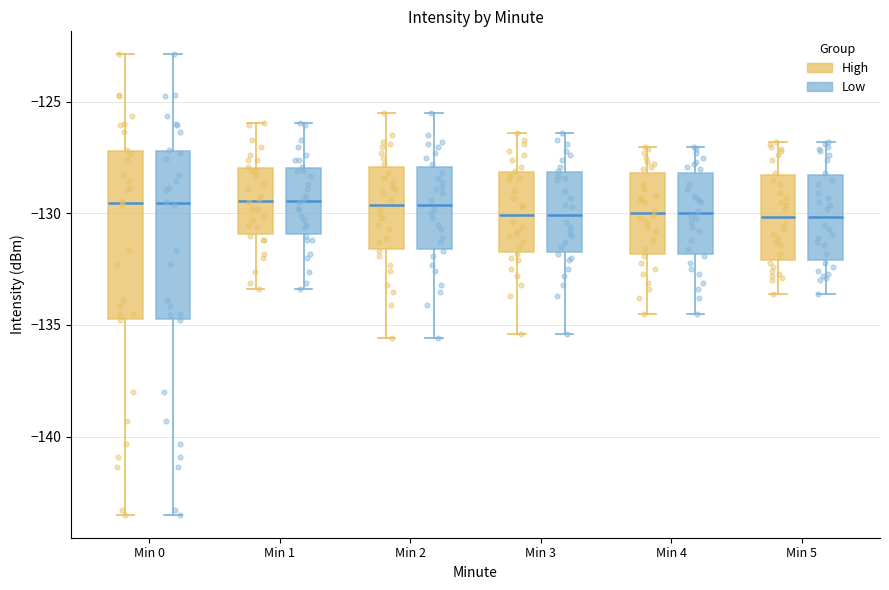

Reading left to right, read every box against the y-axis: the position of its median line, the range the box covers, and the ends of its whiskers. The values are not printed on the chart, so give them approximately, as read against the axis.

Min 0 (High): median -129.5, box -134.5 to -127.0, whiskers -143.5 to -123.0
Min 0 (Low): median -129.5, box -134.5 to -127.0, whiskers -143.5 to -123.0
Min 1 (High): median -129.5, box -131.0 to -128.0, whiskers -133.5 to -126.0
Min 1 (Low): median -129.5, box -131.0 to -128.0, whiskers -133.5 to -126.0
Min 2 (High): median -129.5, box -131.5 to -128.0, whiskers -135.5 to -125.5
Min 2 (Low): median -129.5, box -131.5 to -128.0, whiskers -135.5 to -125.5
Min 3 (High): median -130.0, box -131.5 to -128.0, whiskers -135.5 to -126.5
Min 3 (Low): median -130.0, box -131.5 to -128.0, whiskers -135.5 to -126.5
Min 4 (High): median -130.0, box -132.0 to -128.0, whiskers -134.5 to -127.0
Min 4 (Low): median -130.0, box -132.0 to -128.0, whiskers -134.5 to -127.0
Min 5 (High): median -130.0, box -132.0 to -128.5, whiskers -133.5 to -127.0
Min 5 (Low): median -130.0, box -132.0 to -128.5, whiskers -133.5 to -127.0